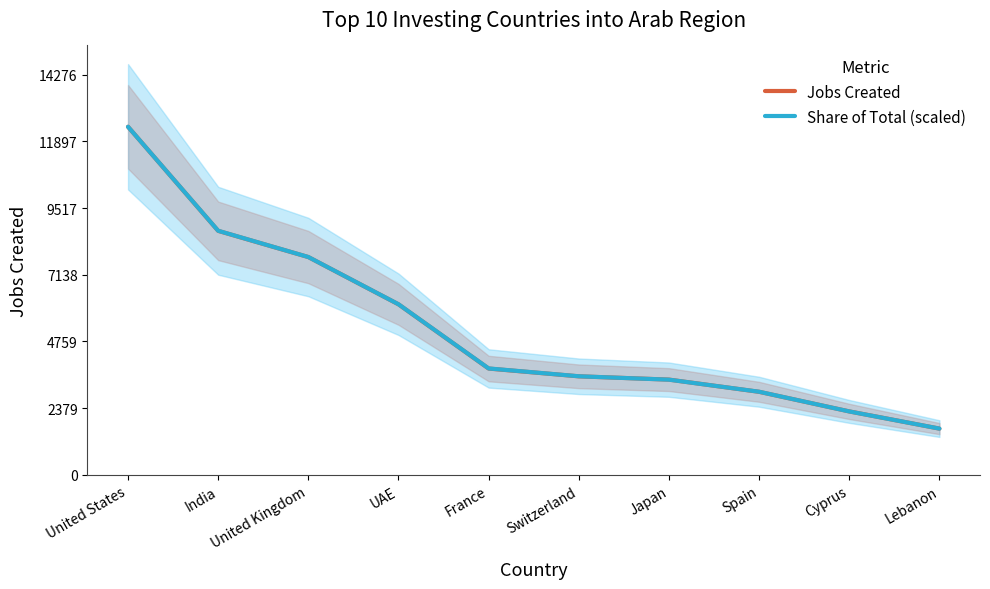

Does the chart have visible grid lines?

No